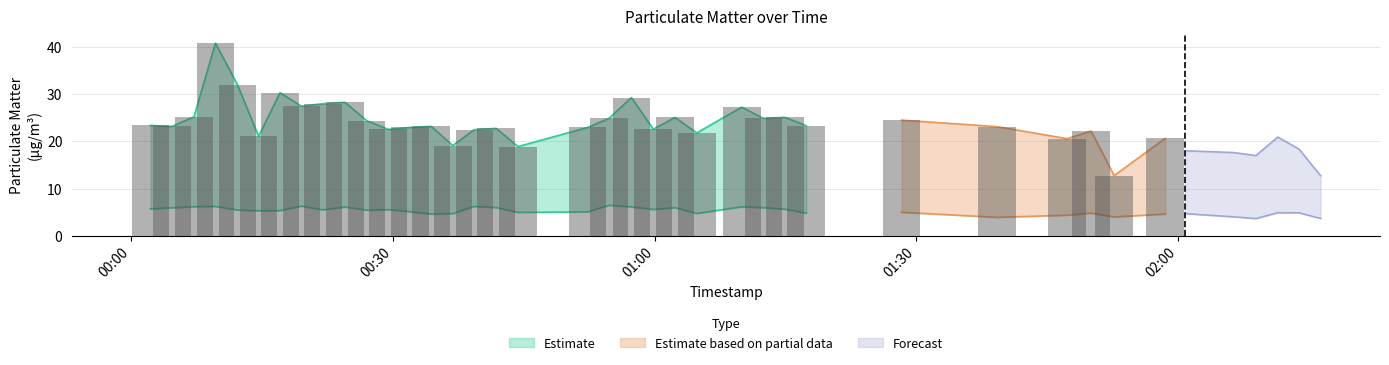

True or false: P1 has a value of 40.5 at 7.

False